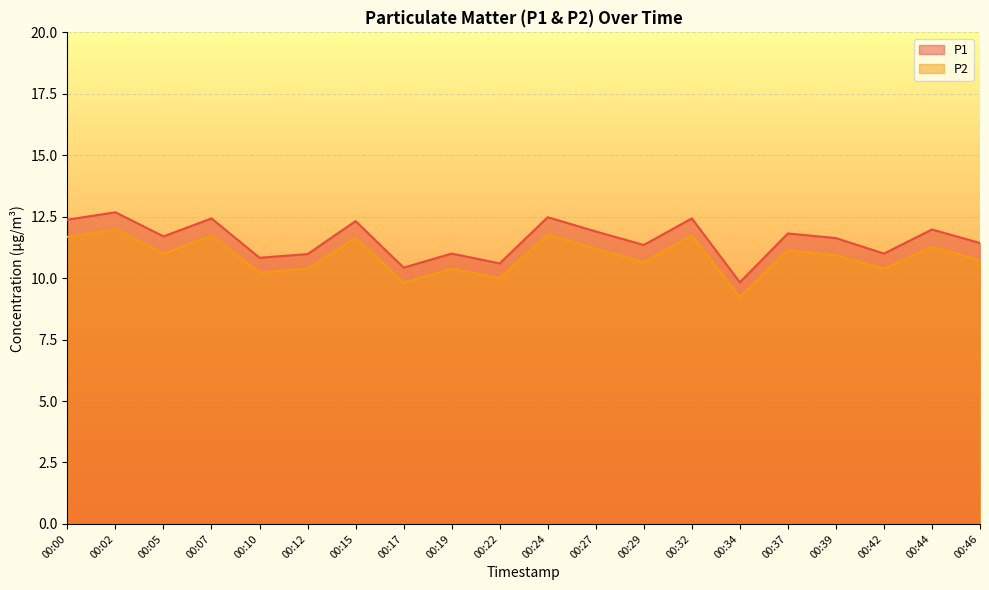

How many values in the P1 series exceed 11?

13